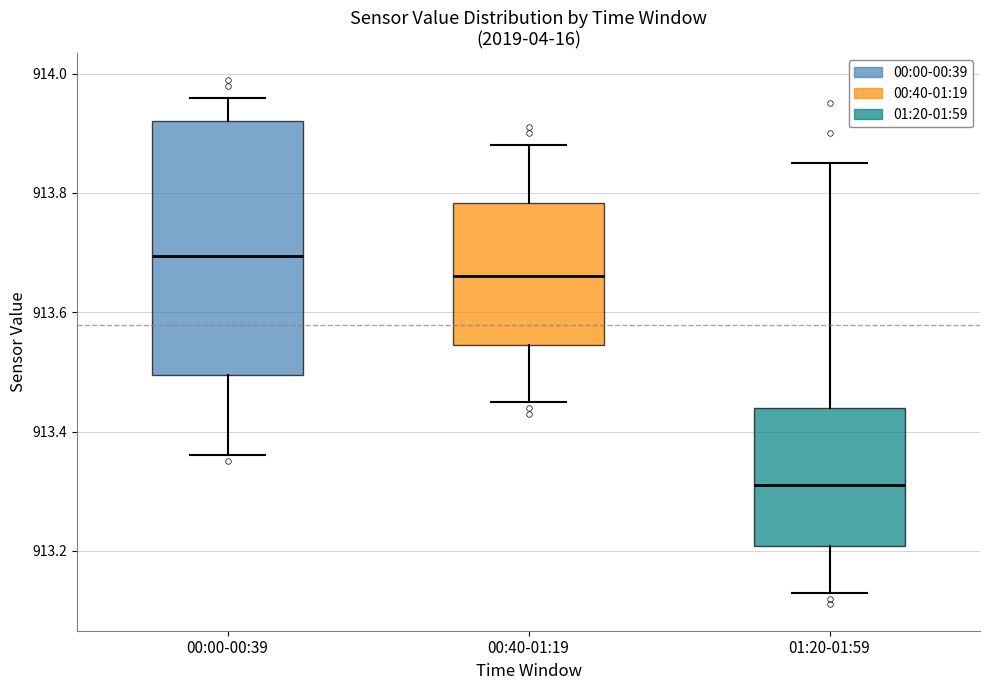

Reading left to right, read every box against the y-axis: the position of its median line, the range the box covers, and the ends of its whiskers. The values are not printed on the chart, so give them approximately, as read against the axis.

00:00-00:39: median 913.70, box 913.50 to 913.92, whiskers 913.36 to 913.96
00:40-01:19: median 913.66, box 913.54 to 913.78, whiskers 913.46 to 913.88
01:20-01:59: median 913.32, box 913.20 to 913.44, whiskers 913.14 to 913.86